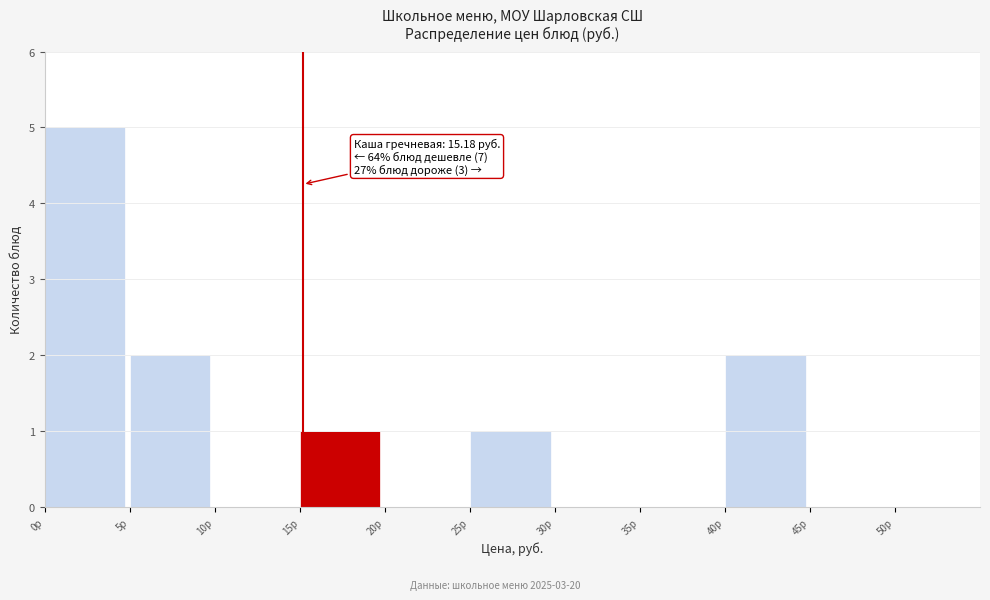

Over which range of the x-axis is the bar tallest?

0 to 5